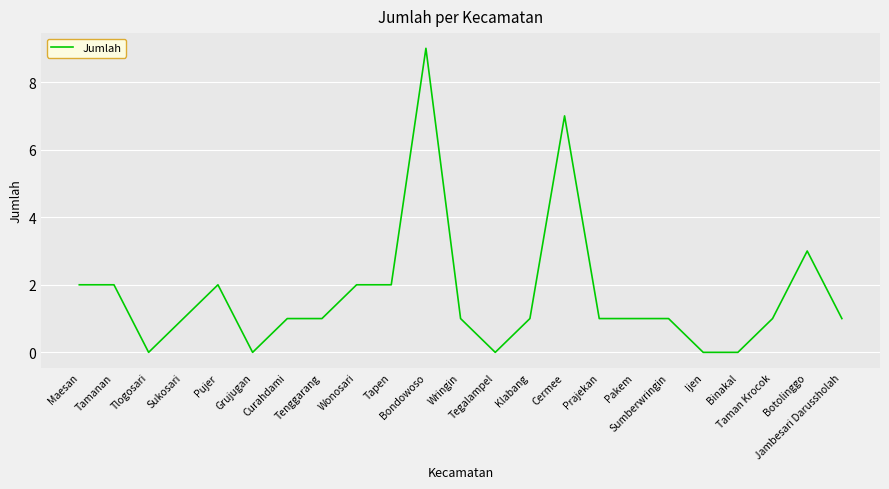

What is the difference between the maximum and minimum values?

9